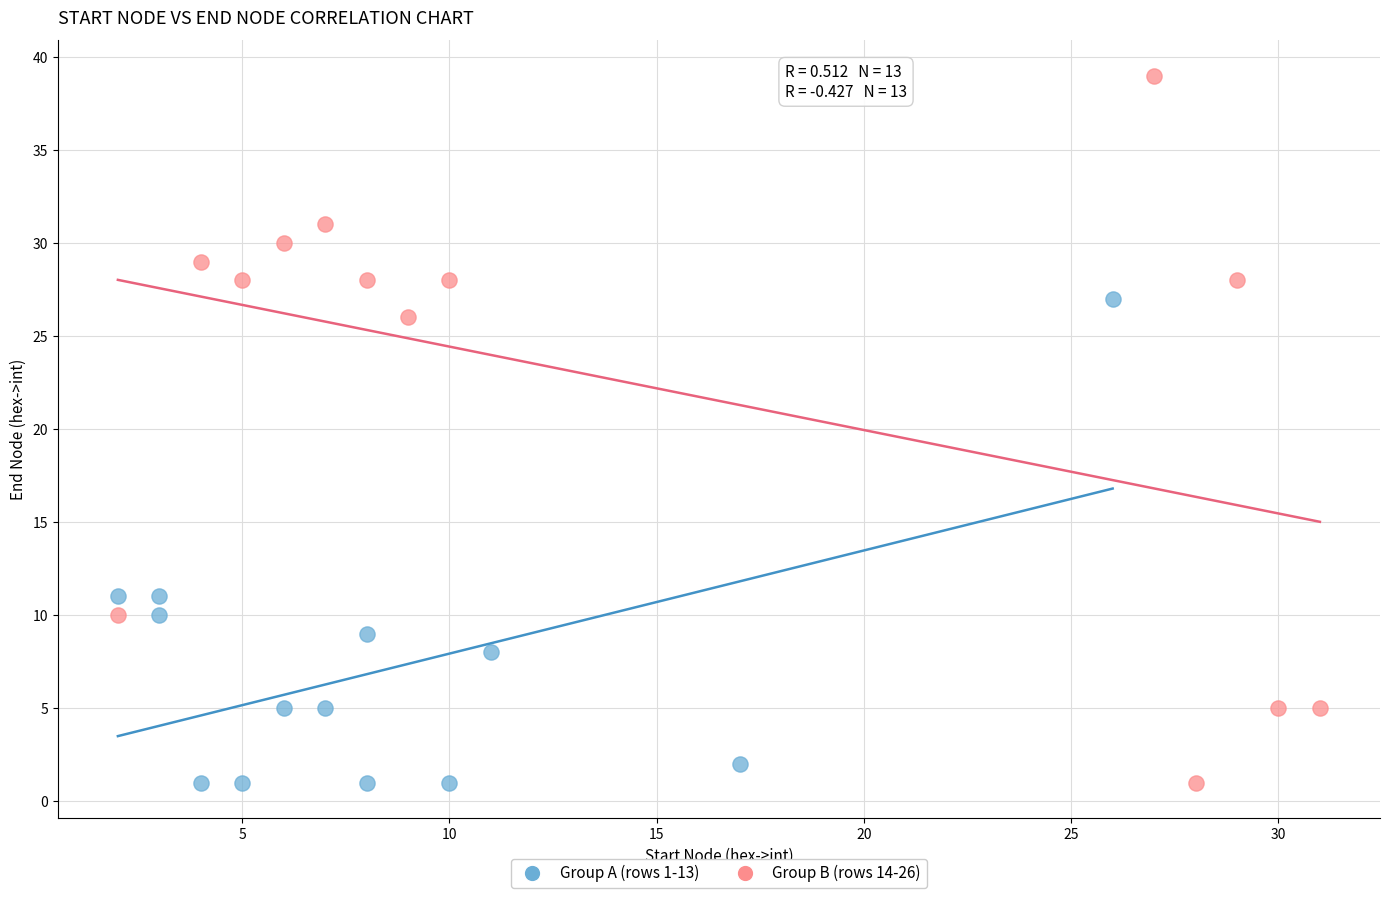

Which series reaches the maximum Y coordinate?

Group B (rows 14-26)